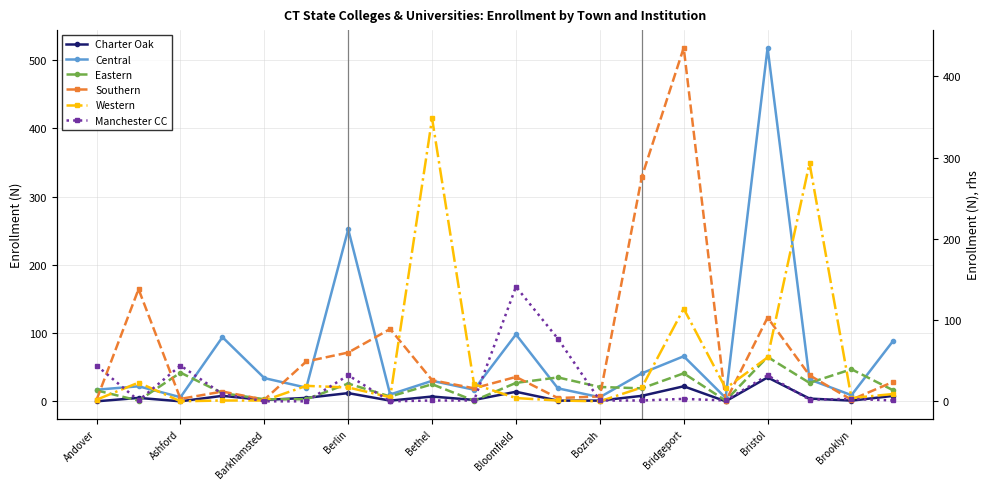

How many interior local peaks does the Manchester CC series have?

6